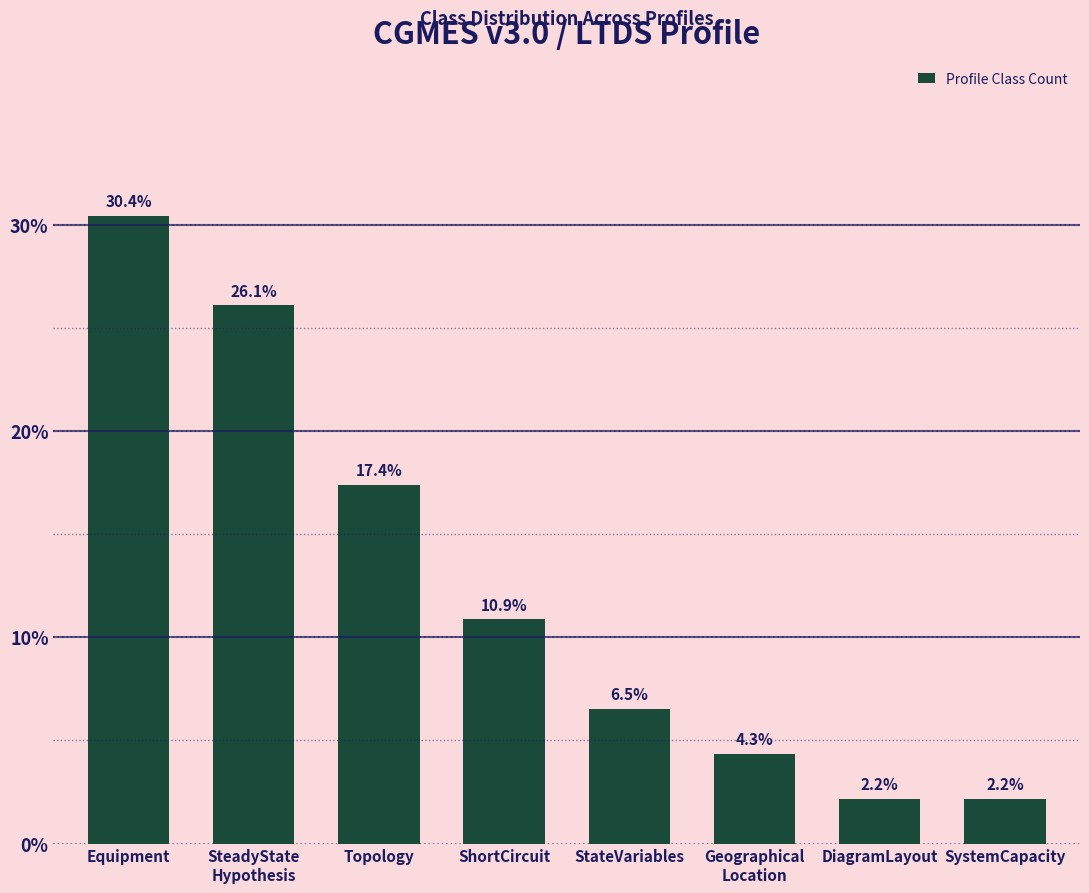

Are the bars grouped side by side (vs. stacked)?

No